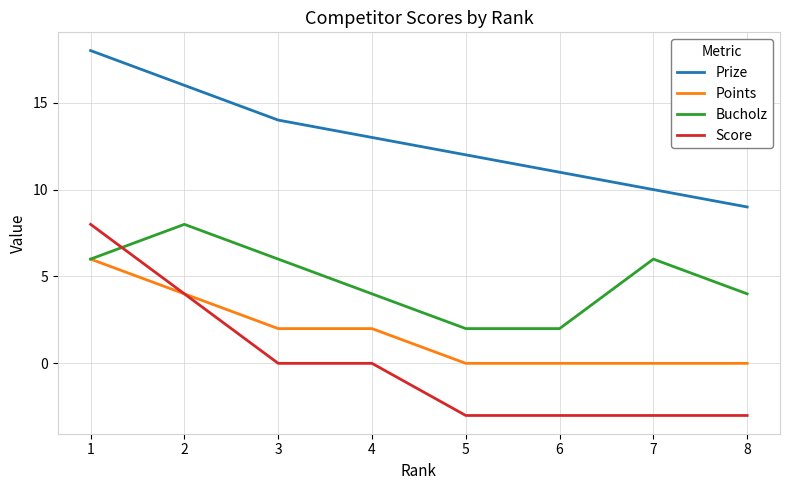

Which series has the widest spread of values?

Score